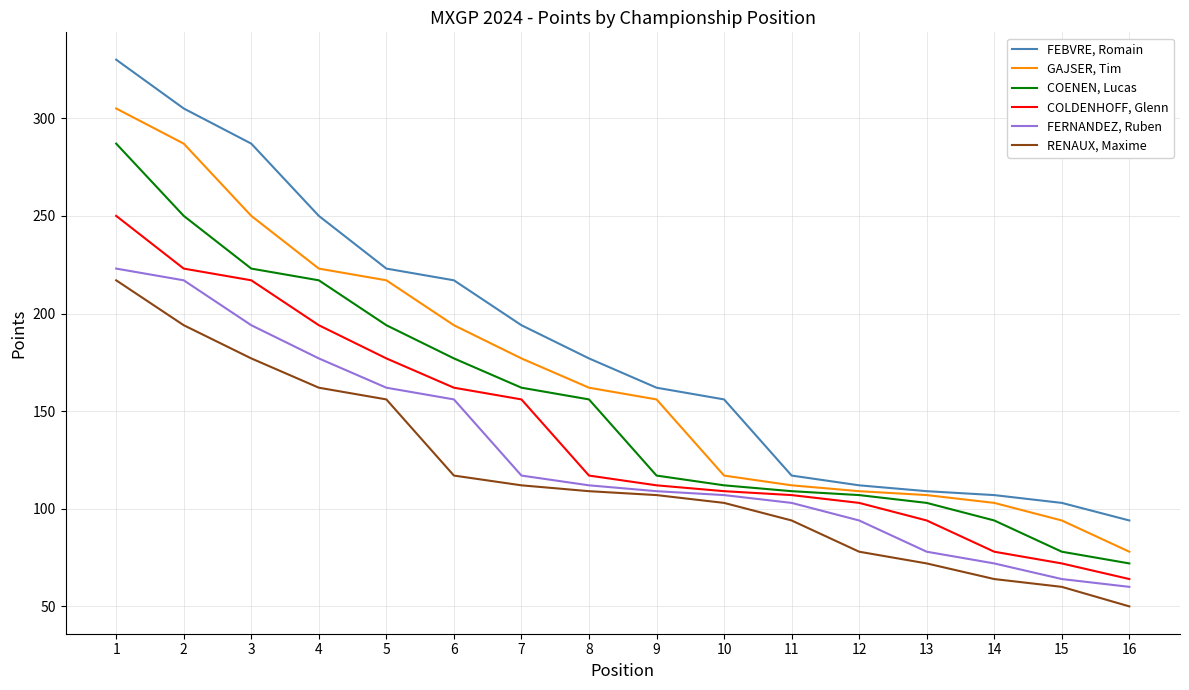

Reading left to right, transcribe all the data shown in this chart.

FEBVRE, Romain: 1=330	2=305	3=287	4=250	5=223	6=217	7=194	8=177	9=162	10=156	11=117	12=112	13=109	14=107	15=103	16=94
GAJSER, Tim: 1=305	2=287	3=250	4=223	5=217	6=194	7=177	8=162	9=156	10=117	11=112	12=109	13=107	14=103	15=94	16=78
COENEN, Lucas: 1=287	2=250	3=223	4=217	5=194	6=177	7=162	8=156	9=117	10=112	11=109	12=107	13=103	14=94	15=78	16=72
COLDENHOFF, Glenn: 1=250	2=223	3=217	4=194	5=177	6=162	7=156	8=117	9=112	10=109	11=107	12=103	13=94	14=78	15=72	16=64
FERNANDEZ, Ruben: 1=223	2=217	3=194	4=177	5=162	6=156	7=117	8=112	9=109	10=107	11=103	12=94	13=78	14=72	15=64	16=60
RENAUX, Maxime: 1=217	2=194	3=177	4=162	5=156	6=117	7=112	8=109	9=107	10=103	11=94	12=78	13=72	14=64	15=60	16=50